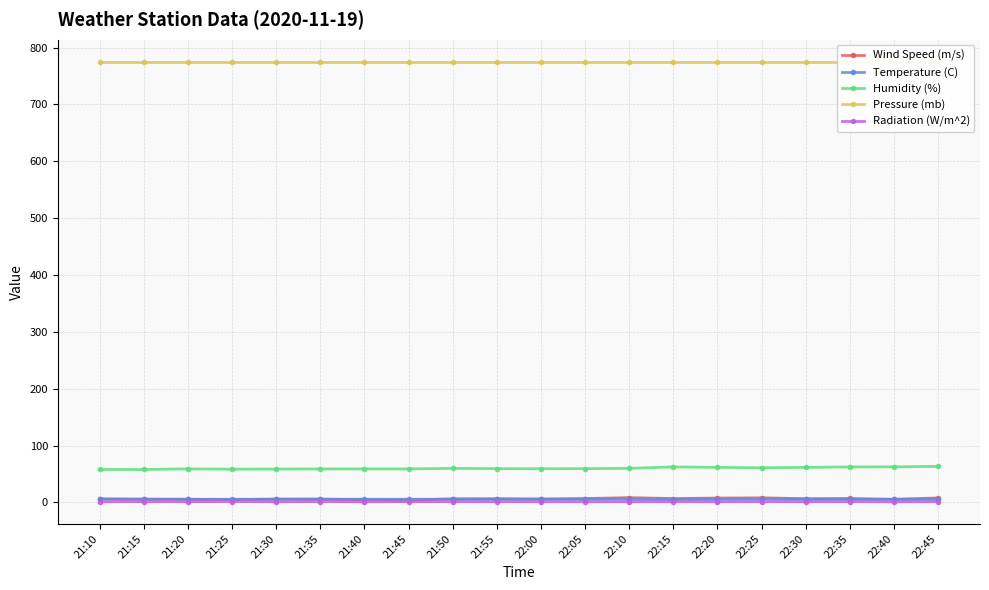

Which series has the largest total across all categories?

Pressure (mb)